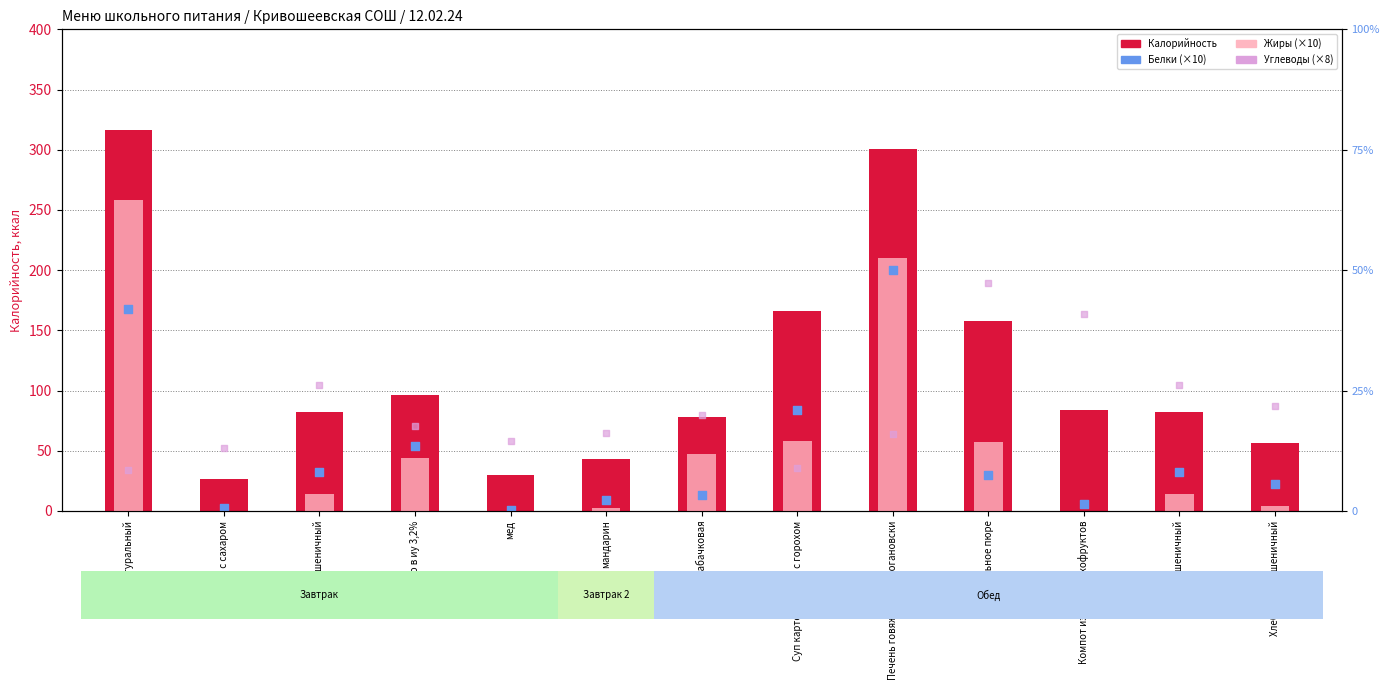

Which series reaches the maximum Y coordinate?

Калорийность